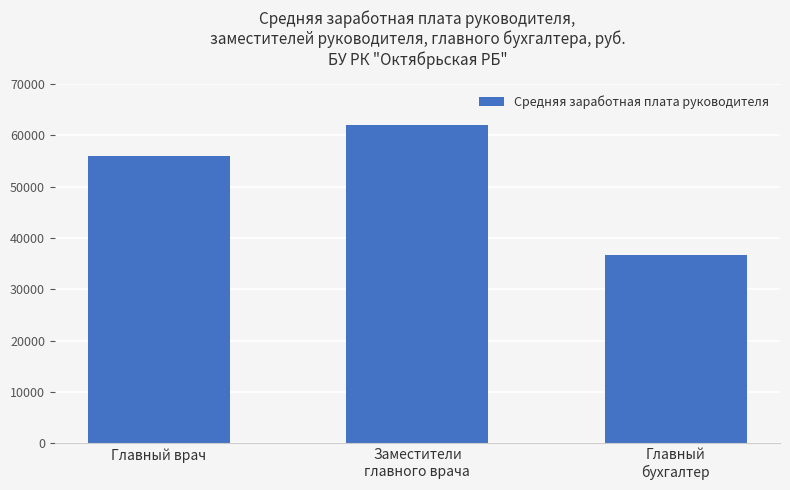

What is the label of the 1st bar from the right?

Главный
бухгалтер